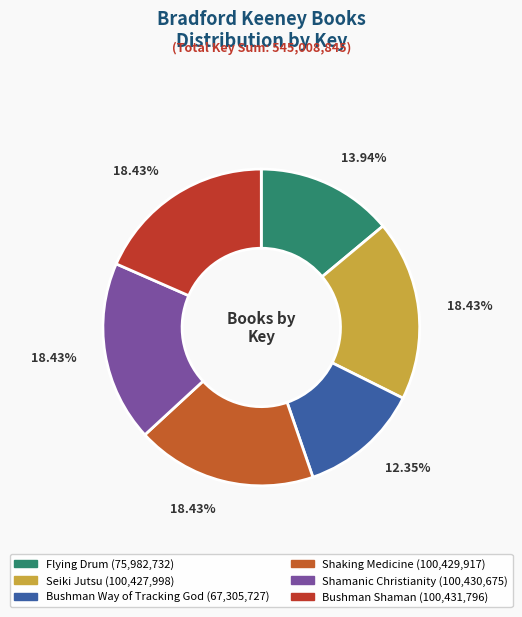

What percentage do Seiki Jutsu and Shamanic Christianity together represent?

36.9%